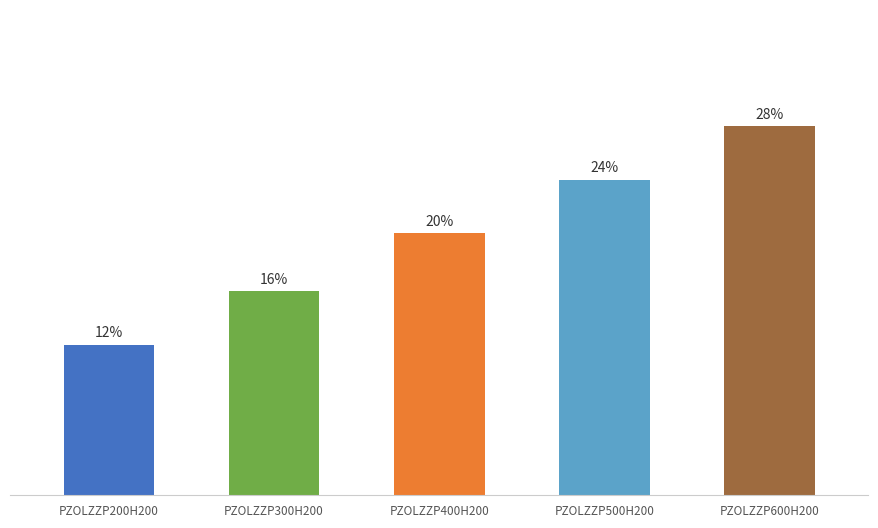

What is the change in value from PZOLZZP200H200 to PZOLZZP500H200?

+1.7